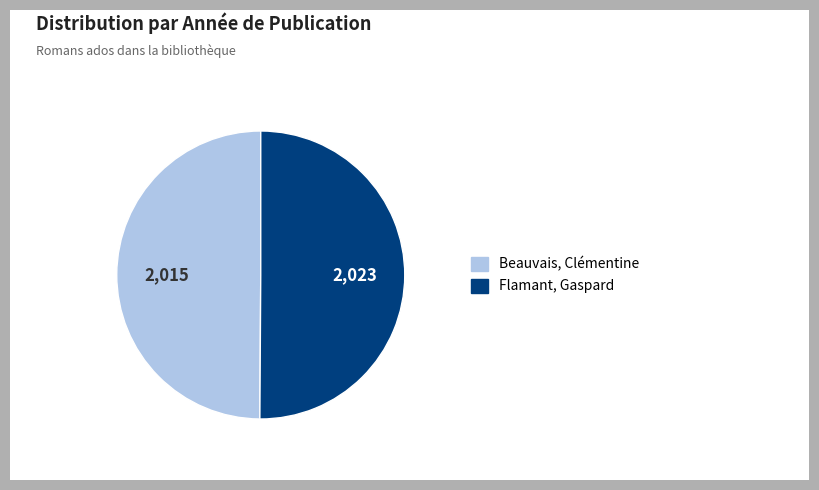

True or false: Beauvais, Clémentine accounts for 57% of the total.

False